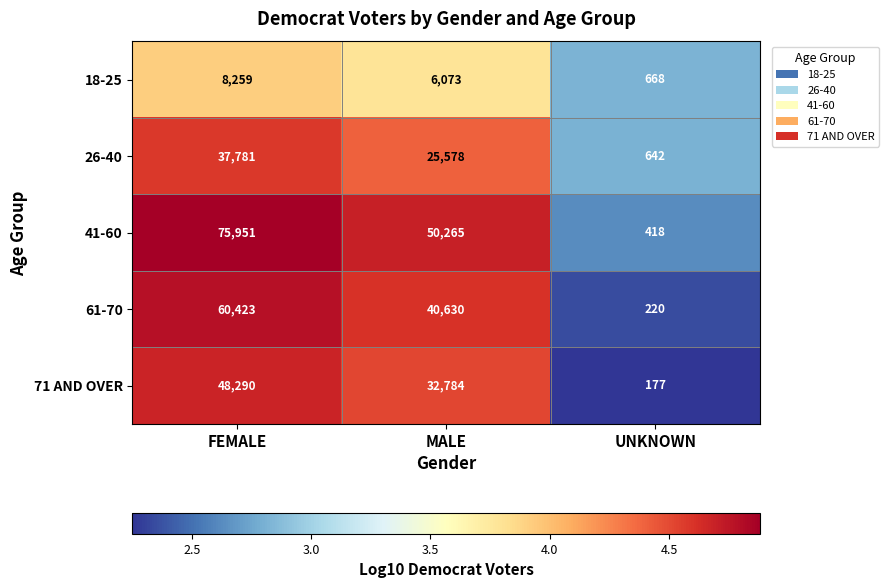

What is the sum of all 41-60 values?

126634